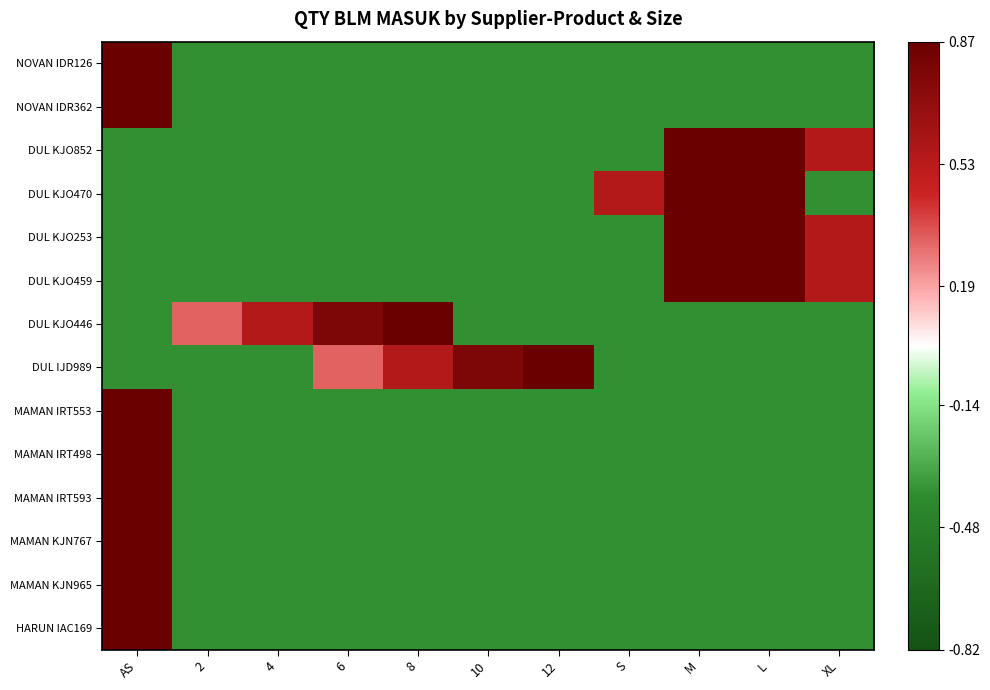

At L, list the series in order from largest to smallest.

DUL KJO852, DUL KJO470, DUL KJO253, DUL KJO459, NOVAN IDR126, NOVAN IDR362, DUL KJO446, DUL IJD989, MAMAN IRT553, MAMAN IRT498, MAMAN IRT593, MAMAN KJN767, MAMAN KJN965, HARUN IAC169